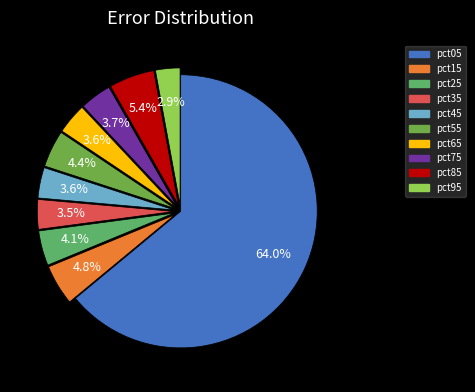

How many slices are in this pie chart?

10